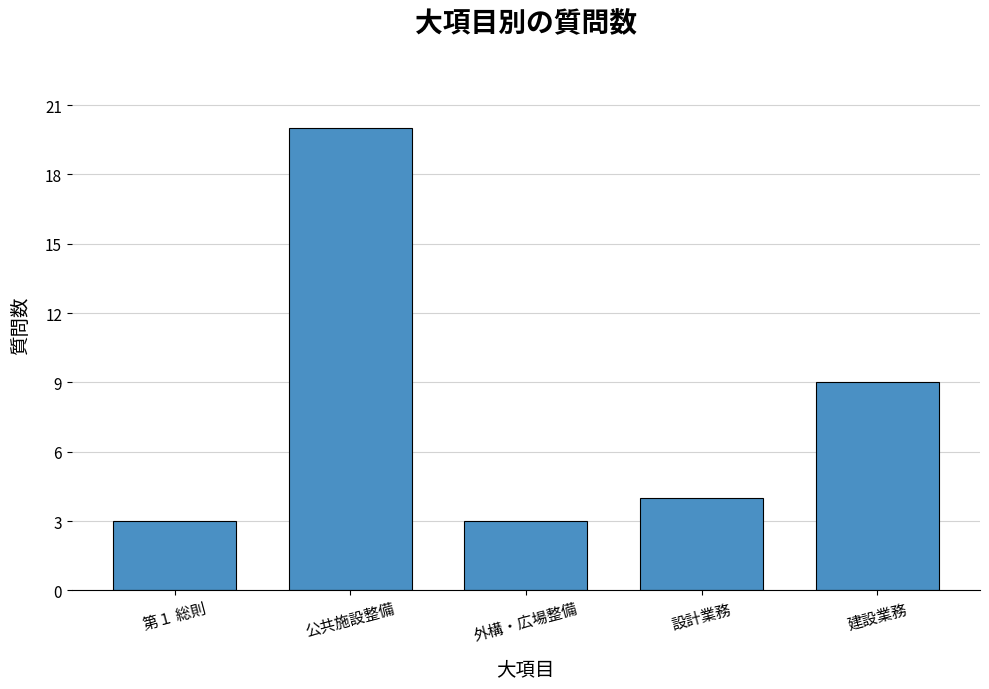

How many categories are shown in the chart?

5